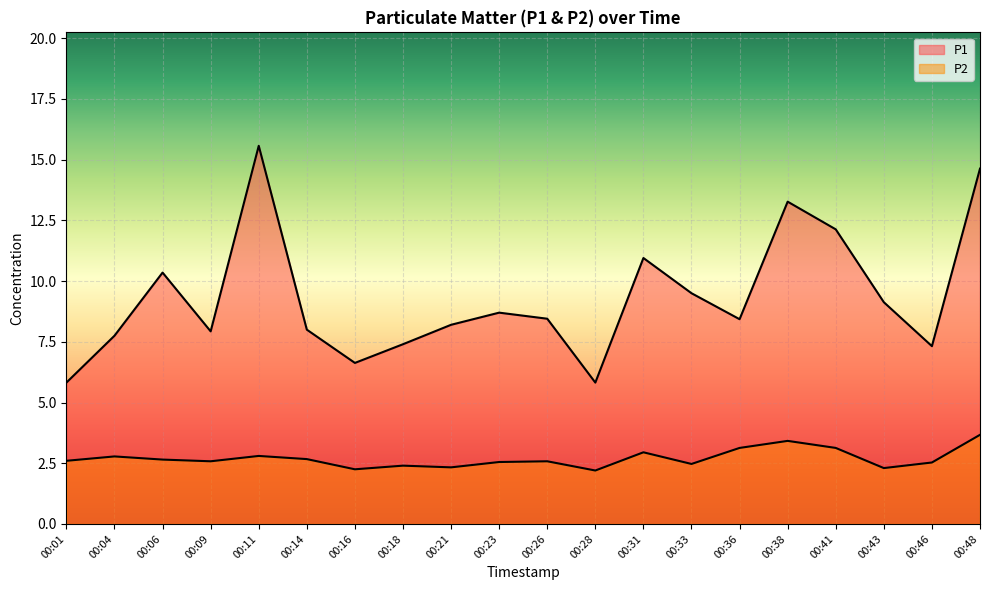

Between 00:01 and 00:38, which series saw the biggest shift?

P1